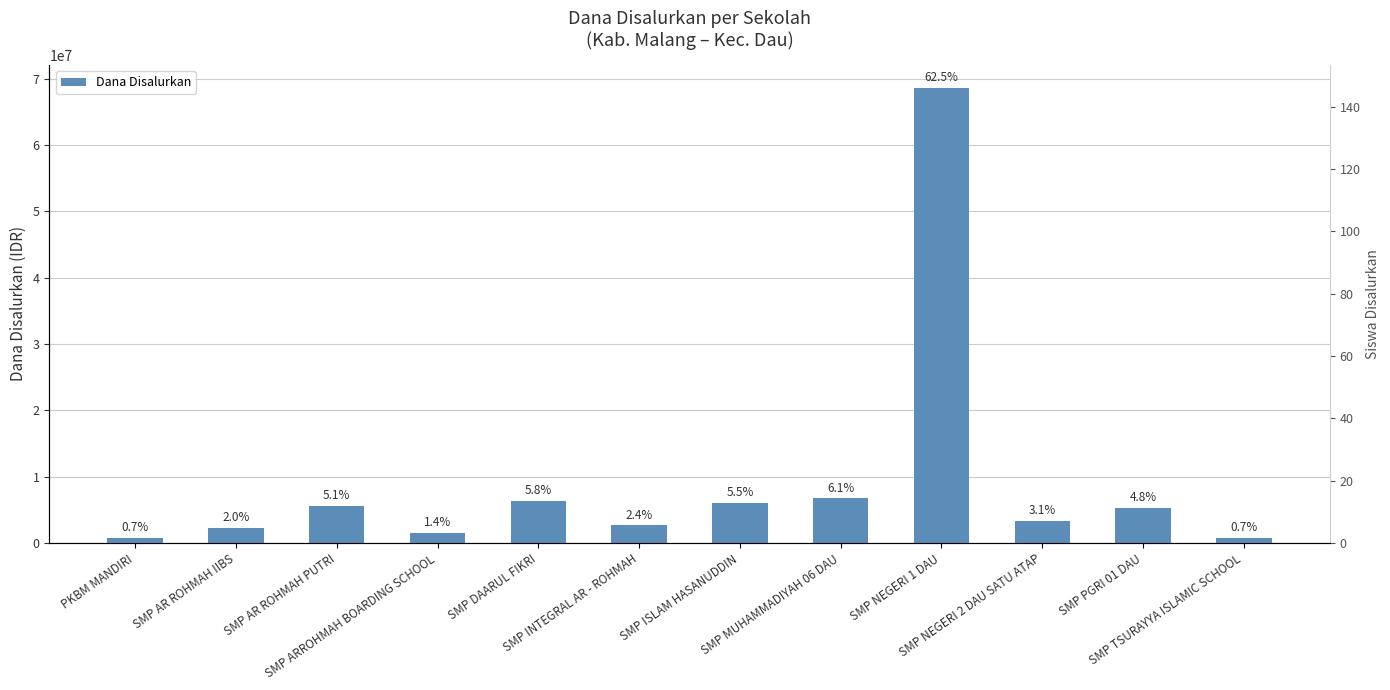

Which series has the largest total across all categories?

Dana Disalurkan